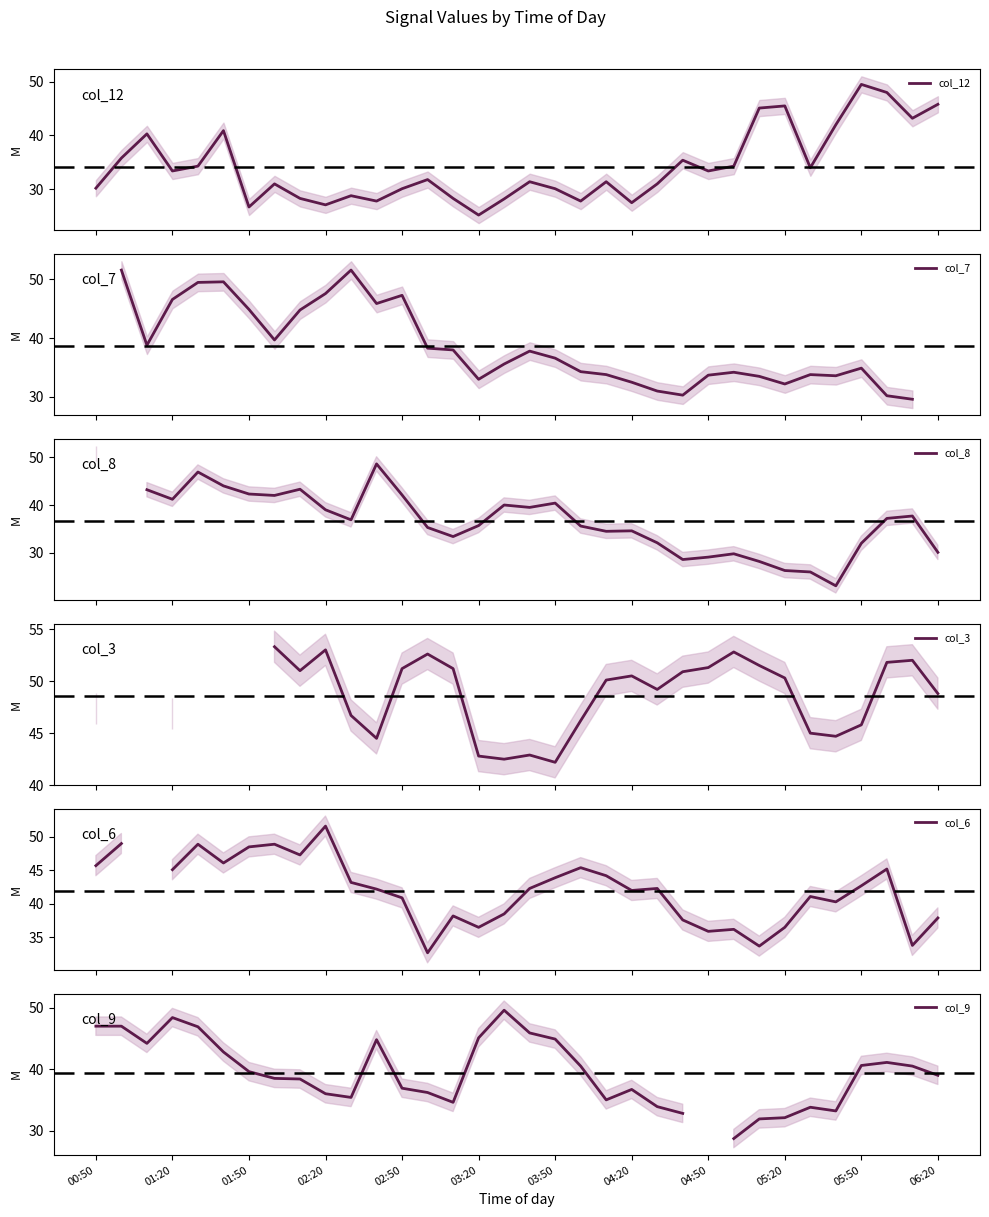

What is the lowest value of the col_12 series?

25.2